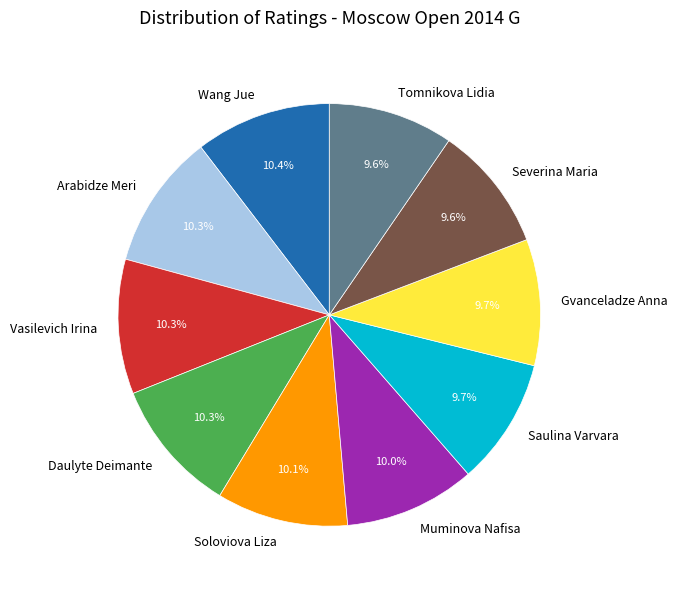

Combined, what portion of the pie is Arabidze Meri and Tomnikova Lidia?

19.9%